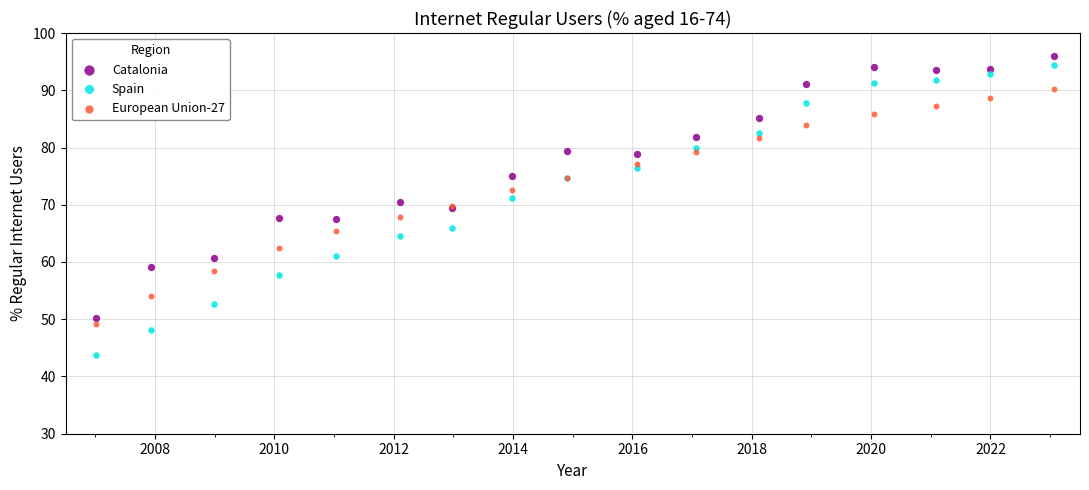

What are all the series names shown in the legend?

Catalonia, Spain, European Union-27